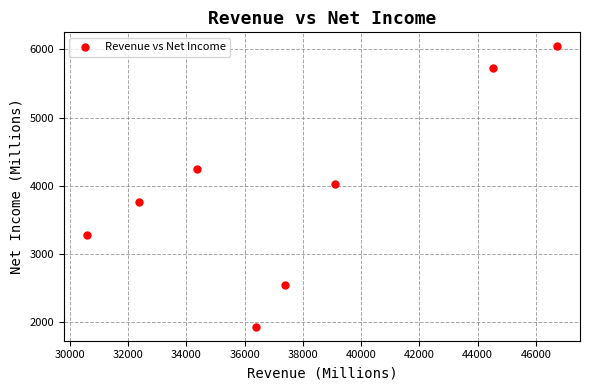

What is the average Y value?

3943